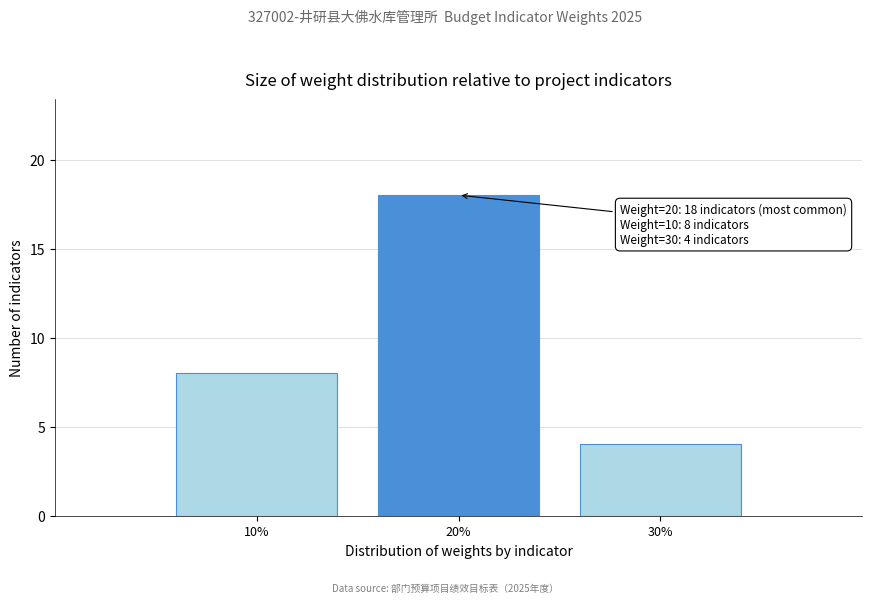

Which range on the x-axis has the tallest bar?

15 to 25